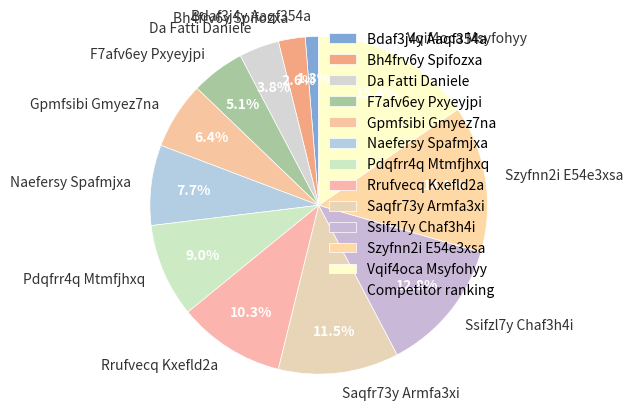

To the nearest percent, what is the combined percentage of Bh4frv6y Spifozxa and Saqfr73y Armfa3xi?

14%